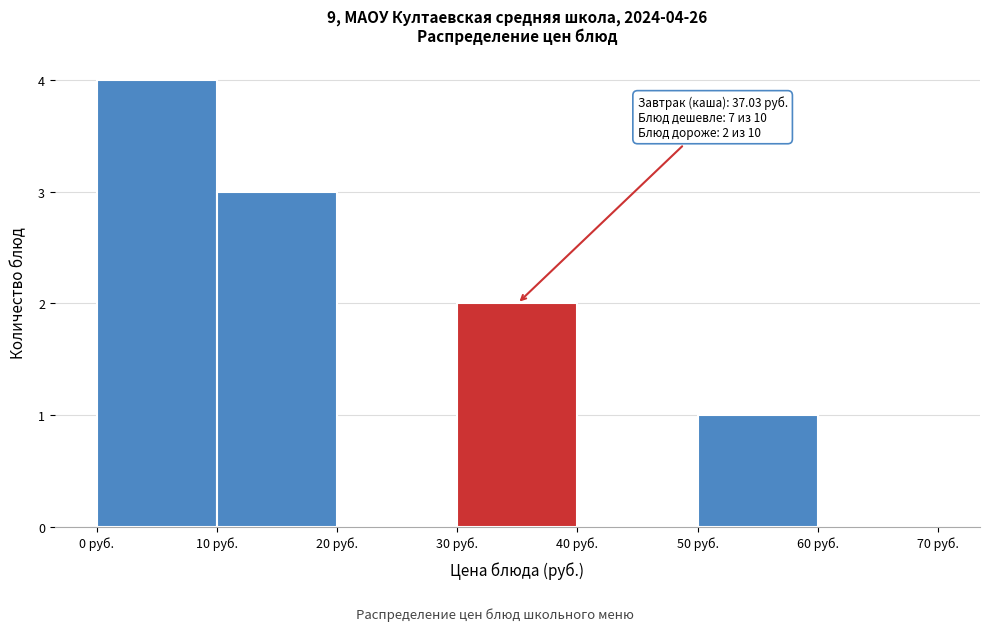

Which range on the x-axis has the tallest bar?

0 to 10